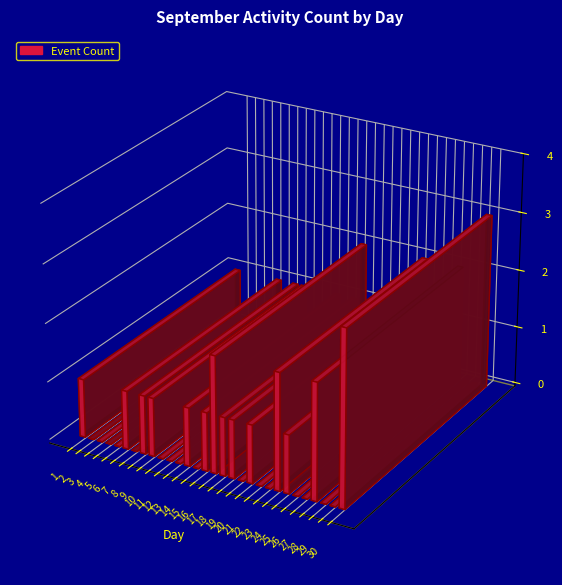

What is the maximum value shown in the chart?

3